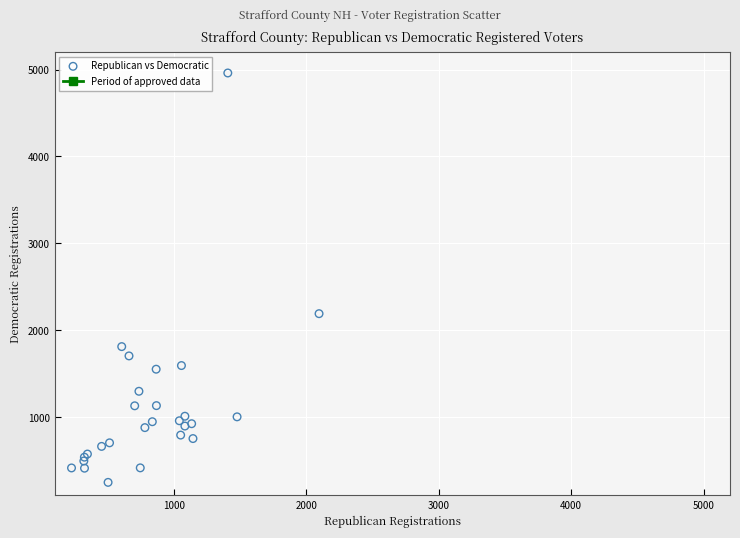

What Y value in the scatter plot is closest to 2605?

2191